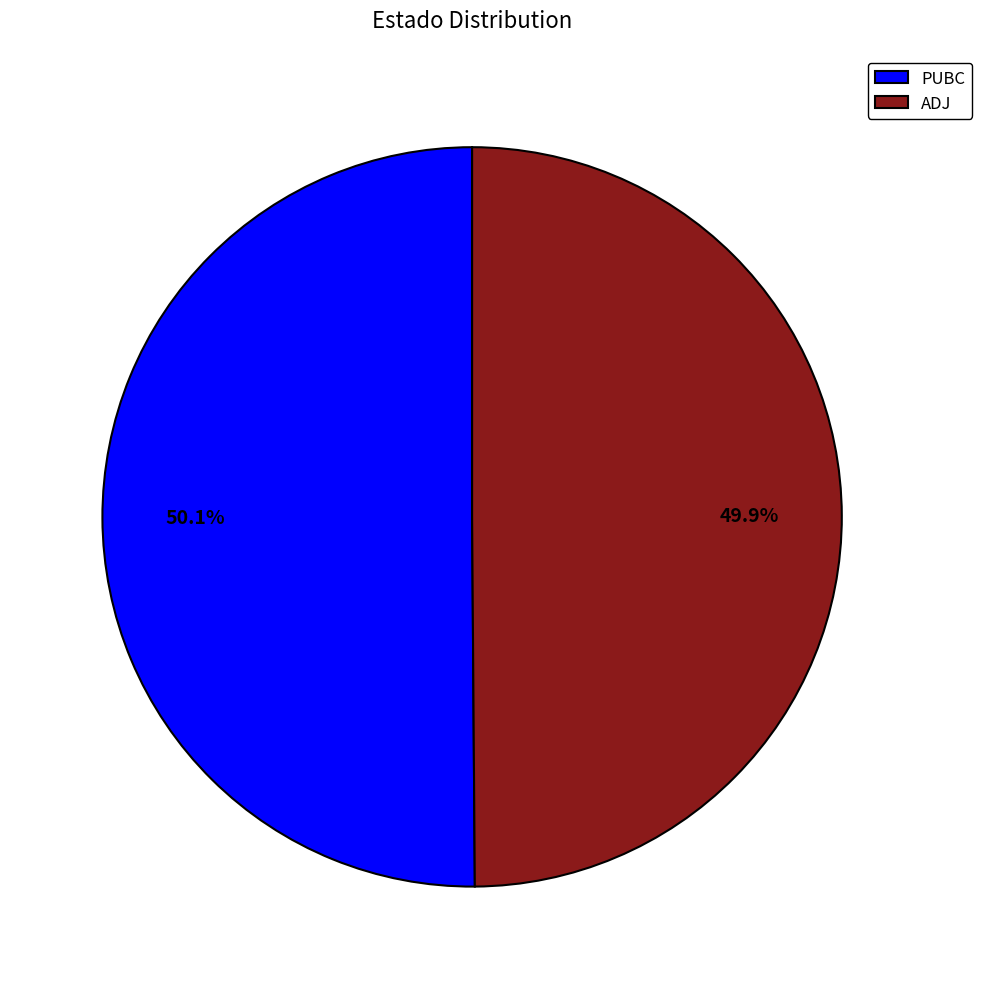

Is there a majority slice in this chart?

Yes